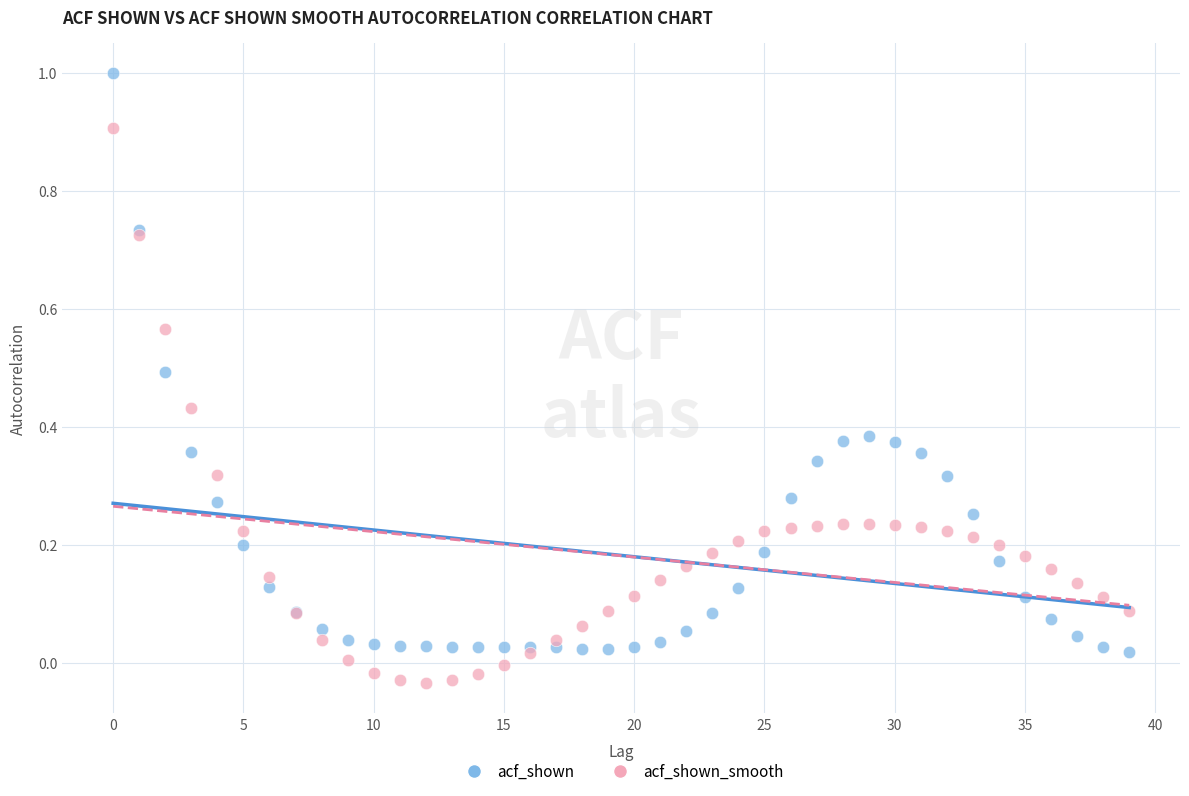

Which series reaches the maximum Y coordinate?

acf_shown